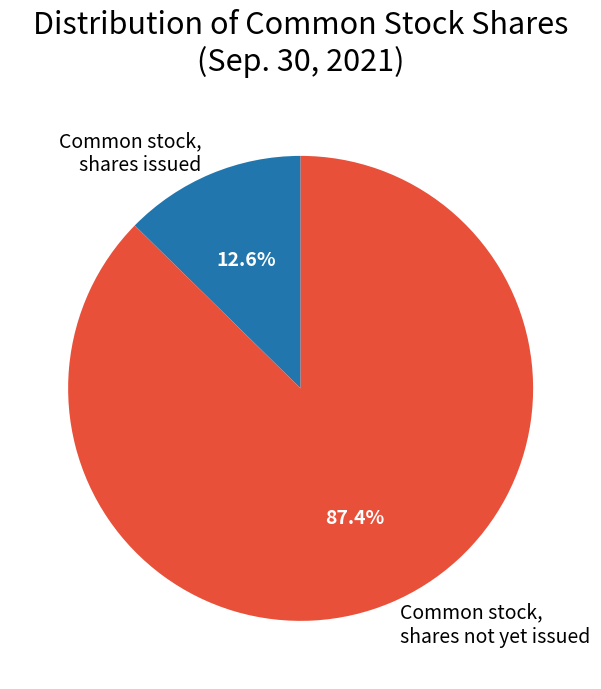

Does Common stock, shares issued represent more than half of the total?

No